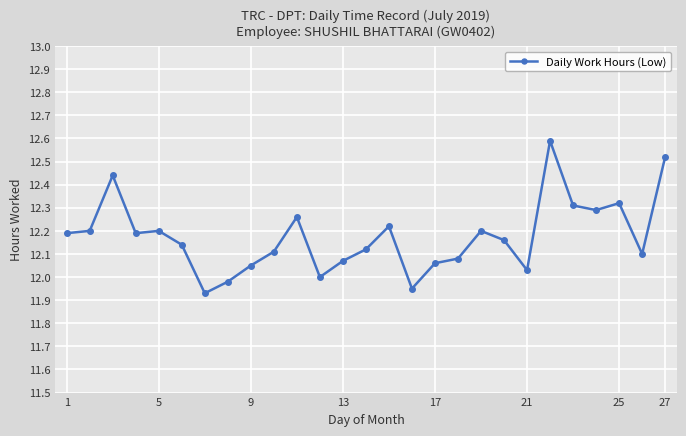

What is the difference between the second highest and minimum values?

0.6